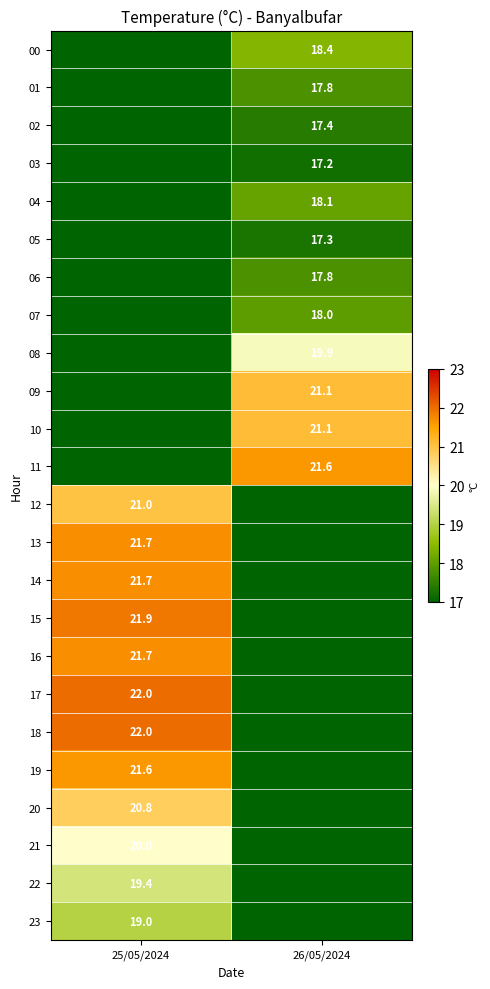

Is the value of 22 at 25/05/2024 greater than the value of 21 at 25/05/2024?

No